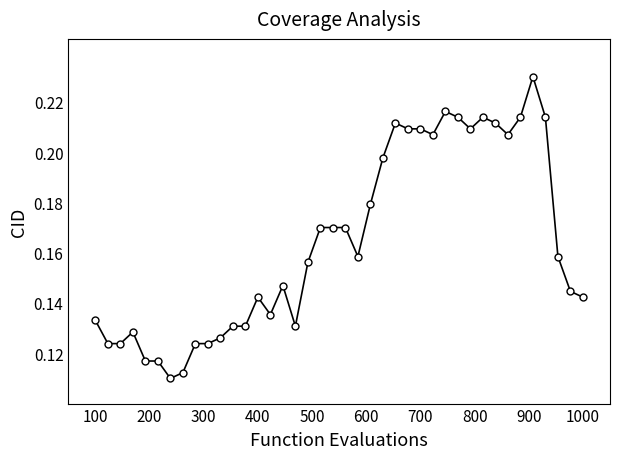

True or false: there are more than 2 points higher than both neighbors.

True